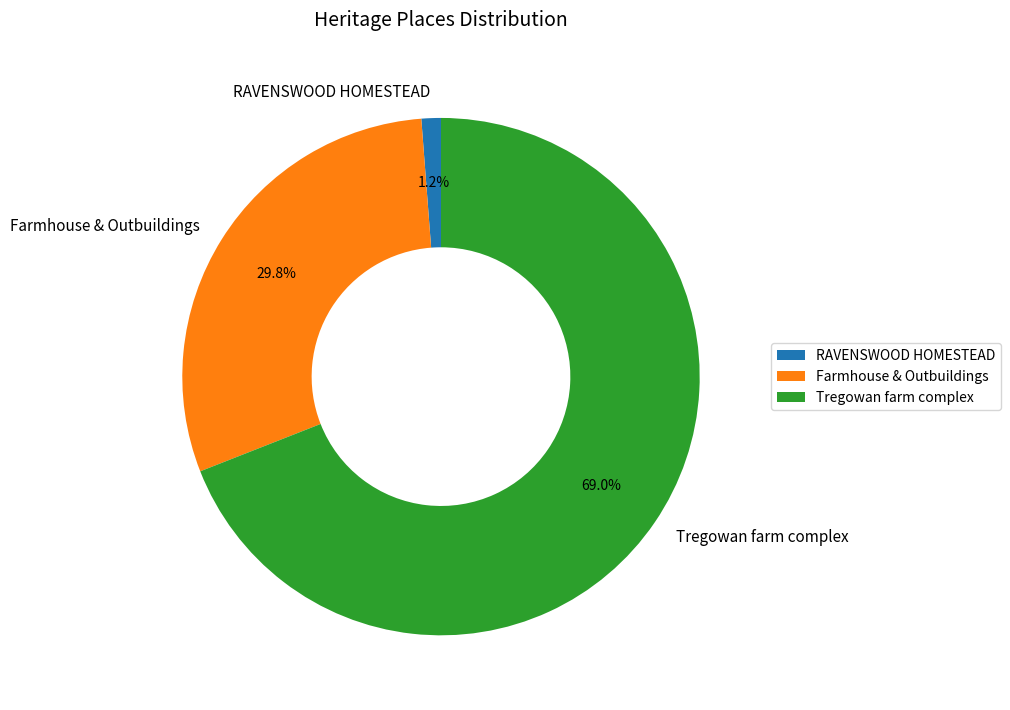

Between Farmhouse & Outbuildings and RAVENSWOOD HOMESTEAD, which is larger?

Farmhouse & Outbuildings